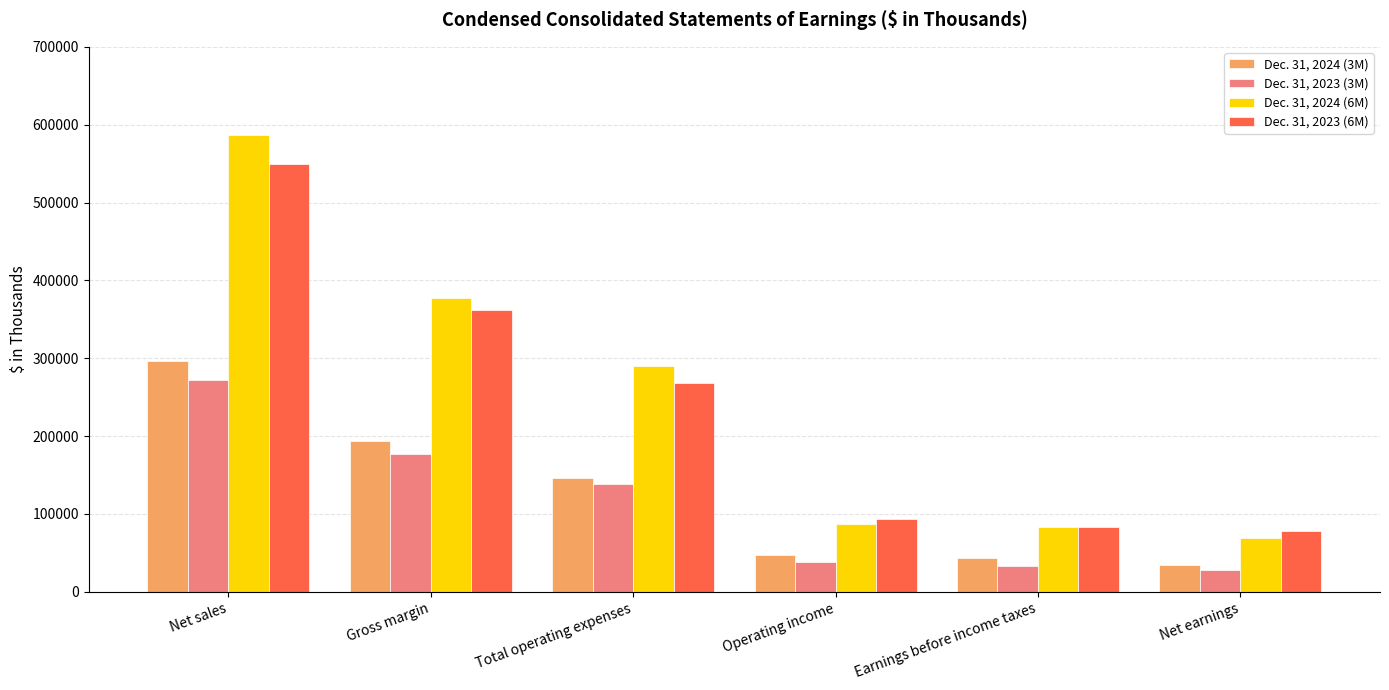

Where does the Dec. 31, 2023 (3M) series first go above 138583?

Net sales